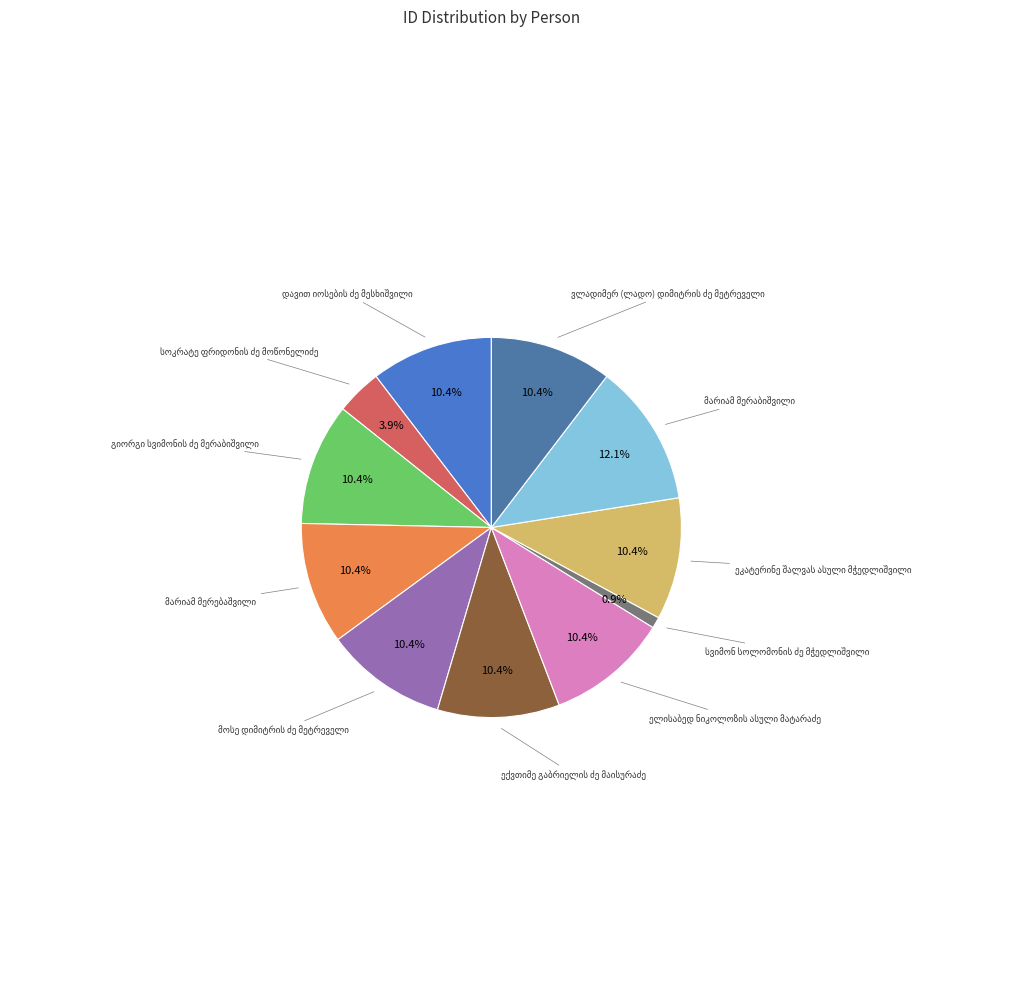

Does any single category account for the majority?

No